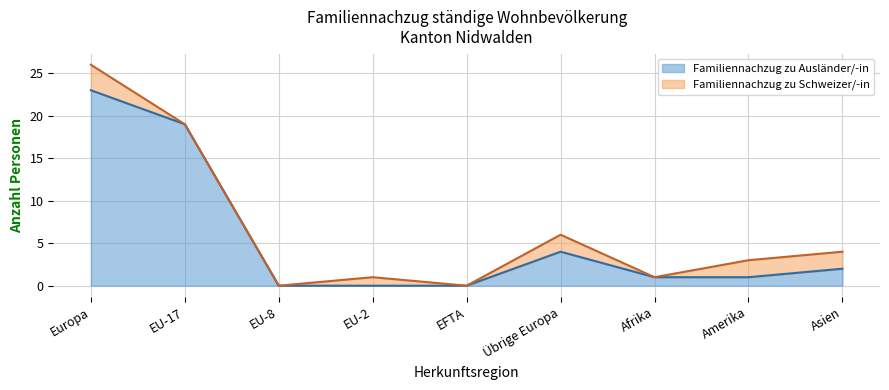

How many Ehepartner (CH) values are between 0 and 2?

8